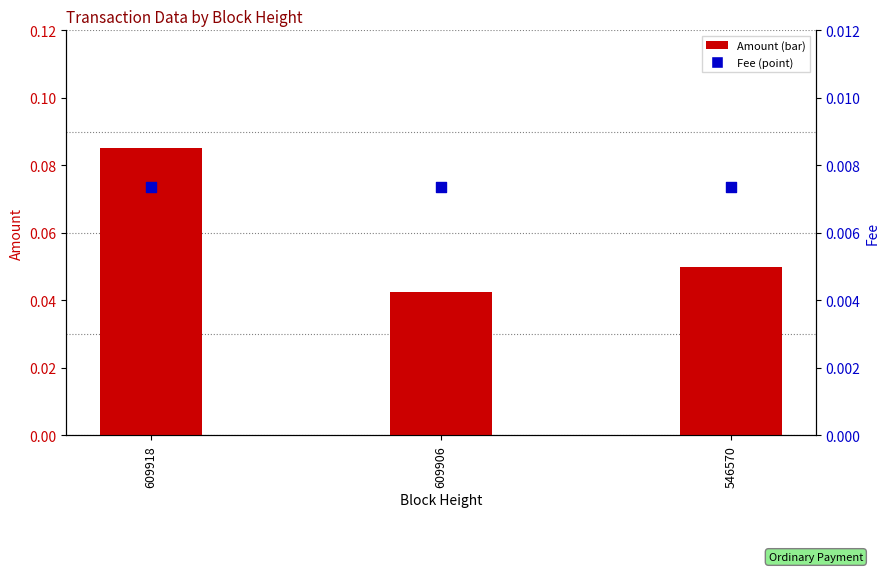

Which series has the largest Y range (max minus min)?

Amount